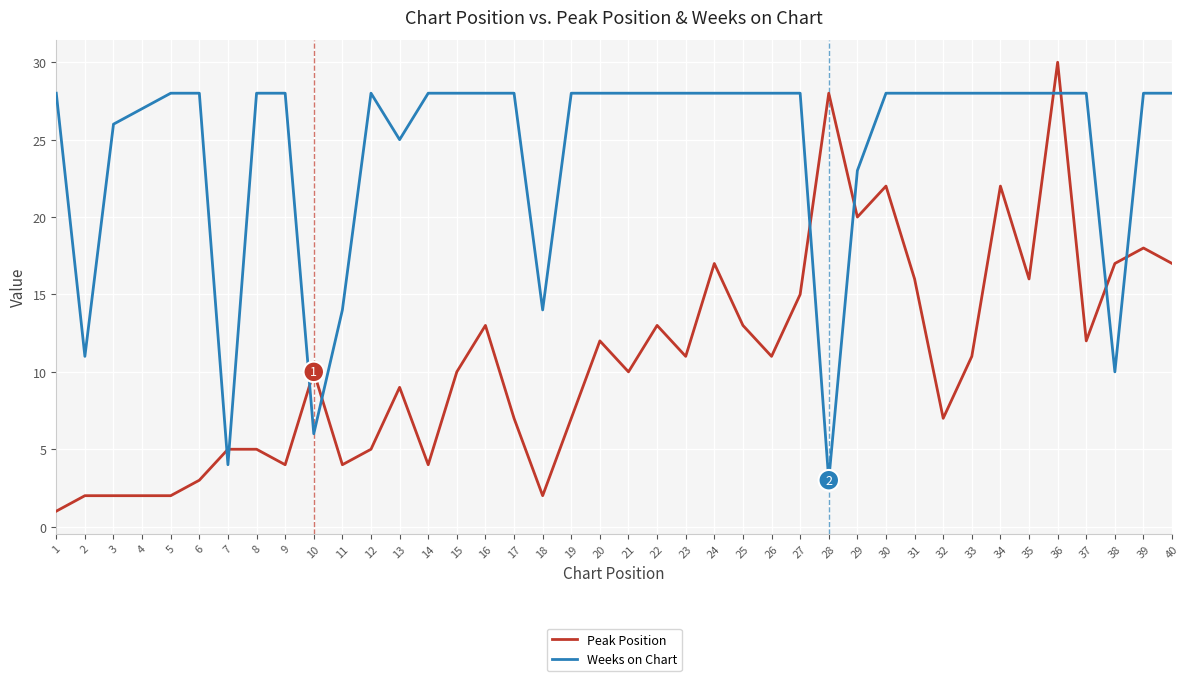

How many categories are shown in the chart?

40